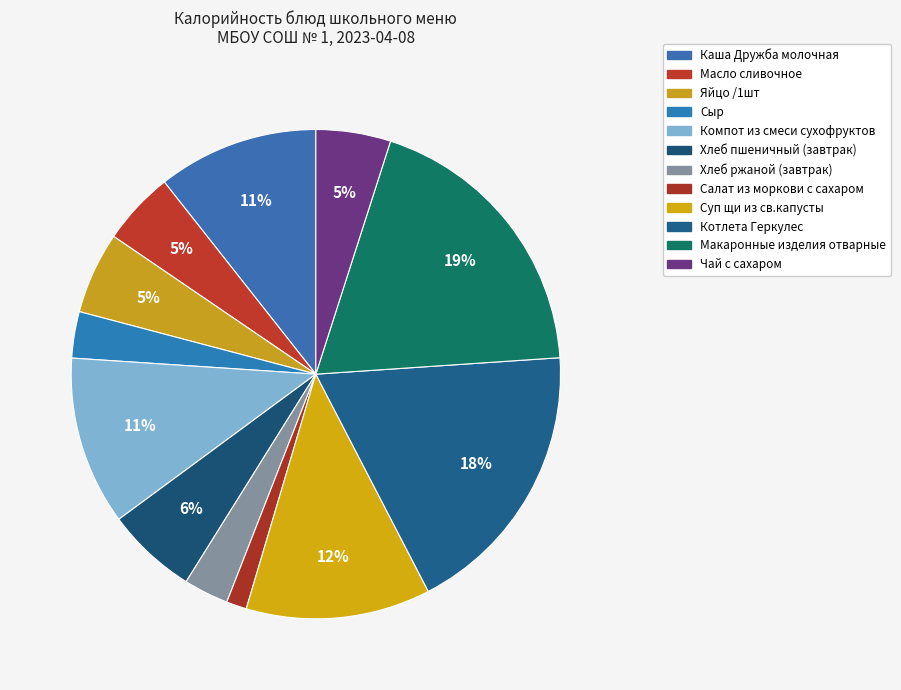

Which slice is the smallest?

Салат из моркови с сахаром